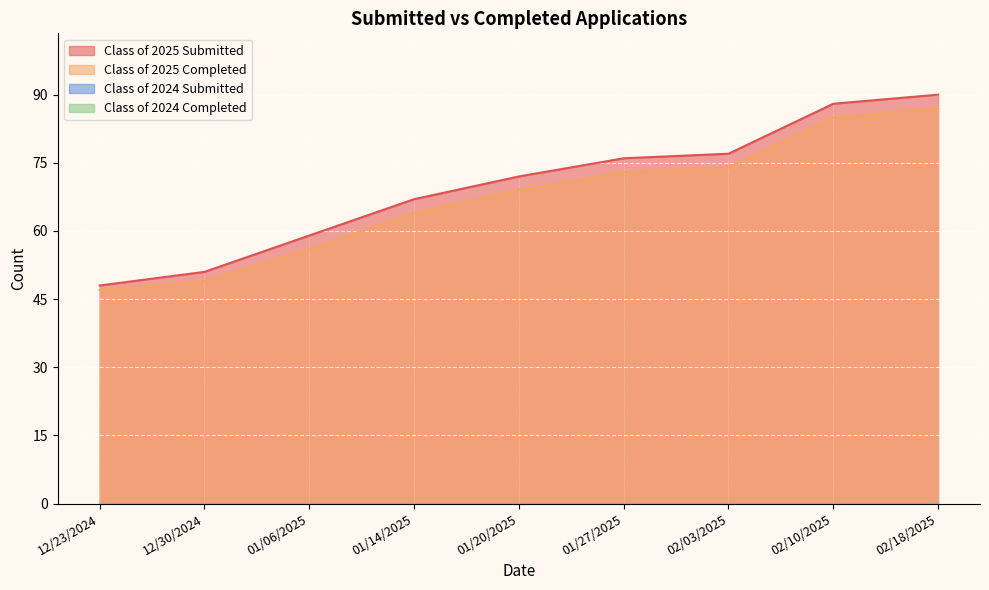

At which category is the sum across all series the highest?

02/18/2025